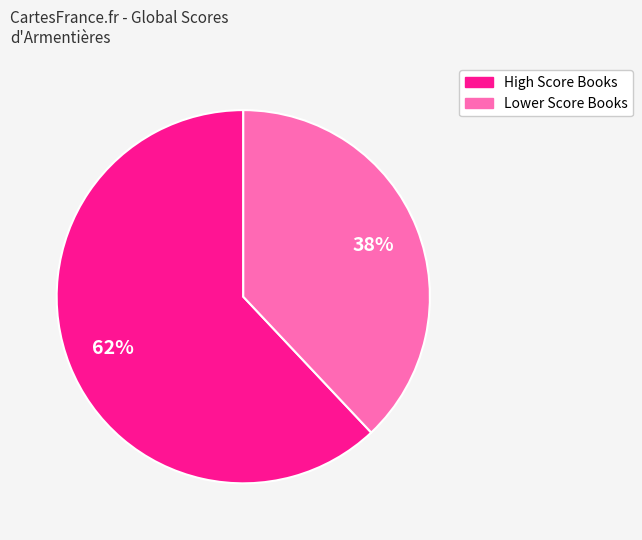

To the nearest percent, what is the difference between the largest and smallest slice percentages?

24%